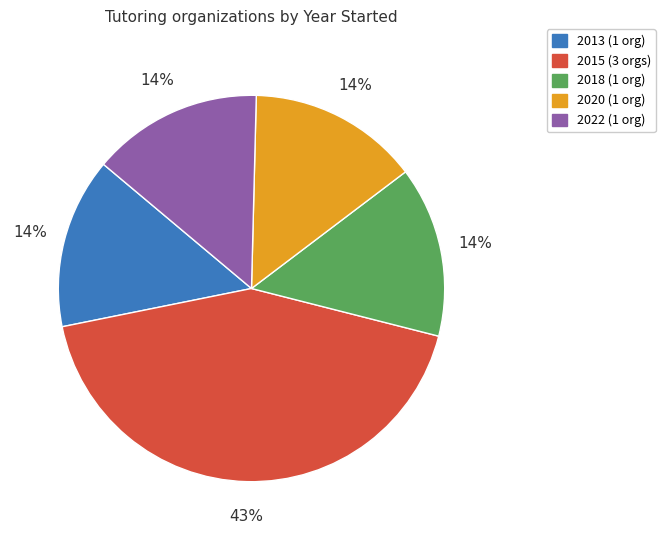

To the nearest percent, what is the average slice percentage?

20%